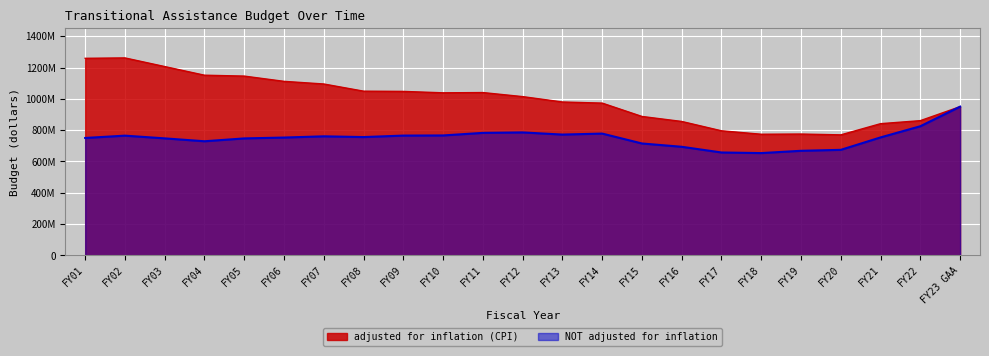

What is the sum of all adjusted for inflation (CPI) values?

22881076138